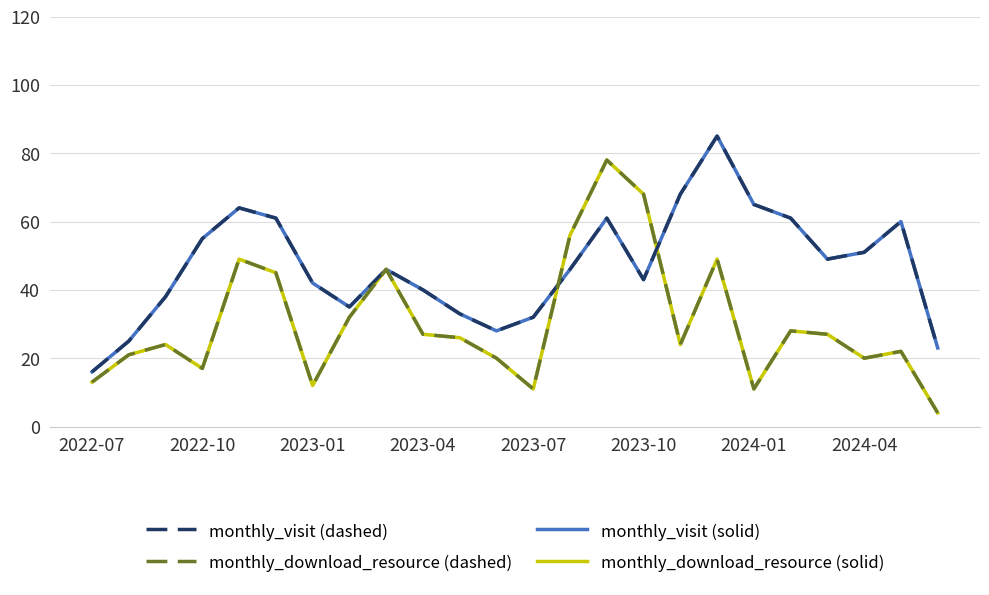

Is this an area chart (filled region under the line)?

No